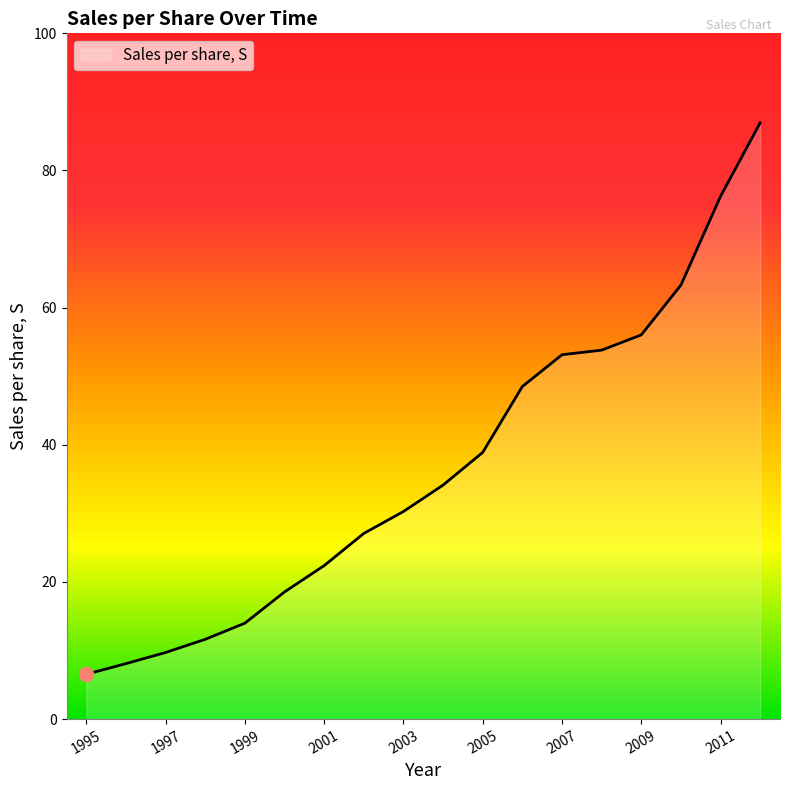

What is the greatest value displayed?

86.8